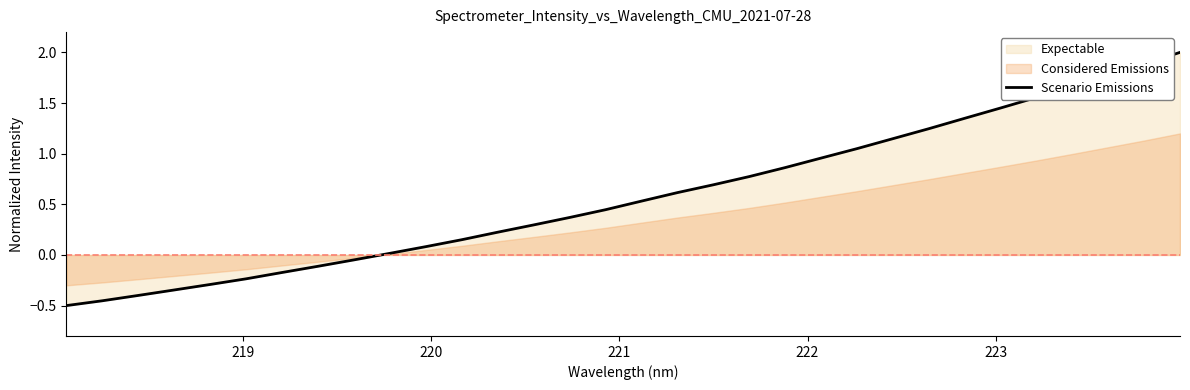

Count the number of categories in the chart.

32